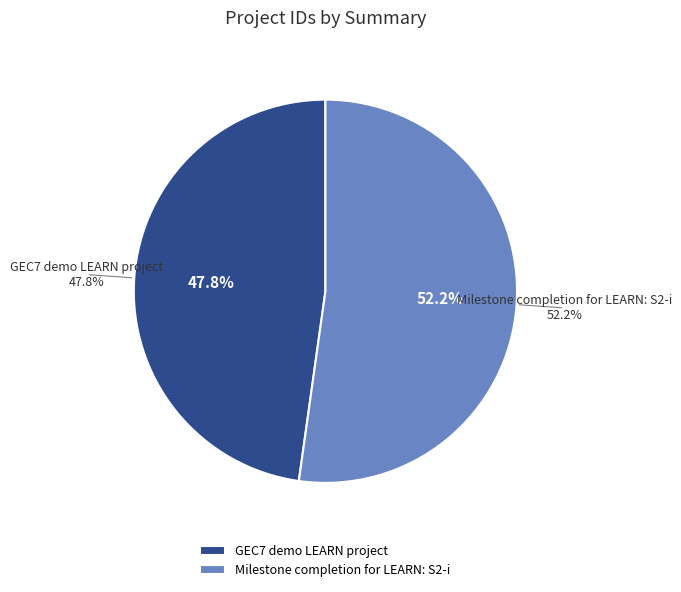

To the nearest percent, what is the average slice percentage?

50%